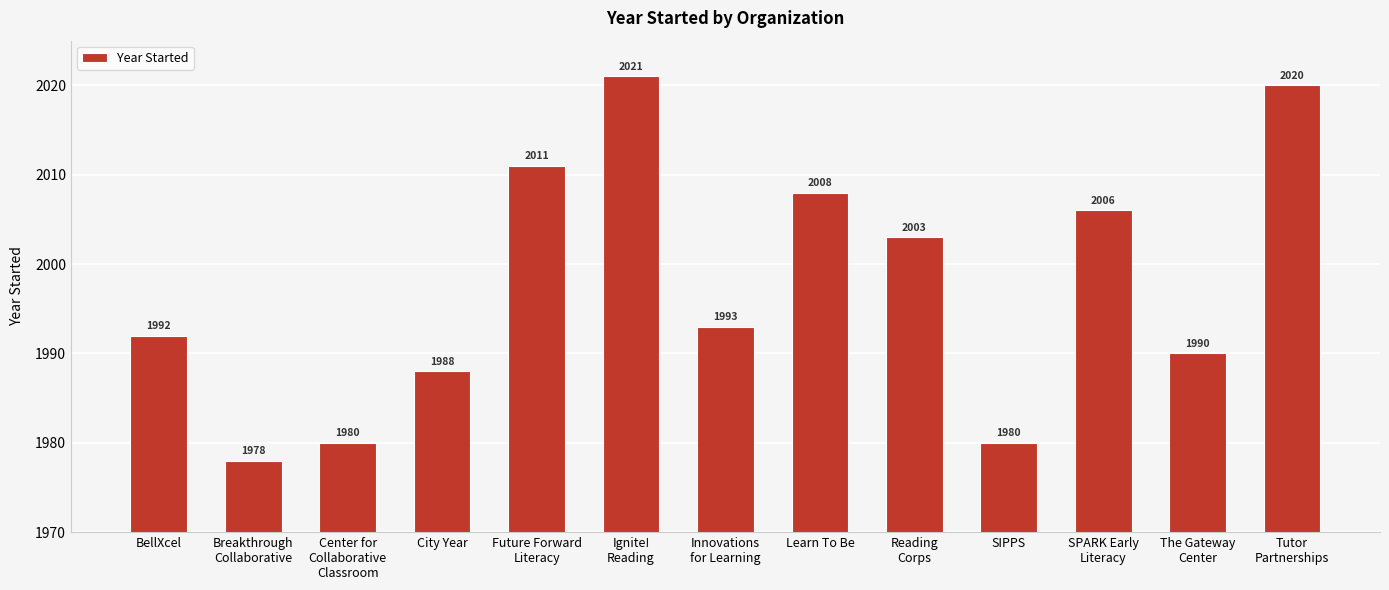

The chart shows a value of 1980 at SIPPS. True or false?

True